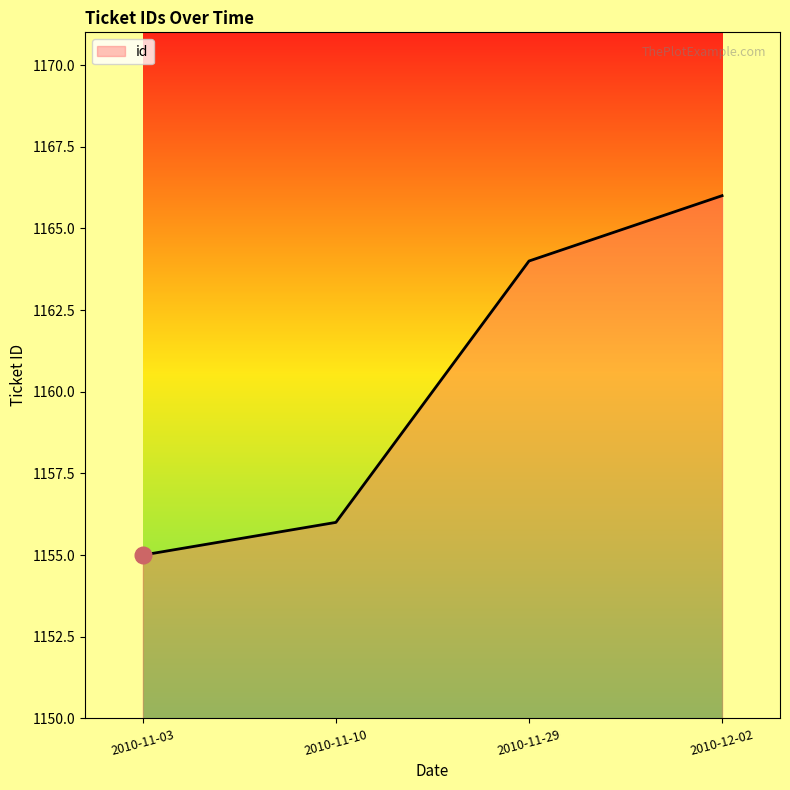

The chart shows a value of 1538 at 2010-11-10. True or false?

False